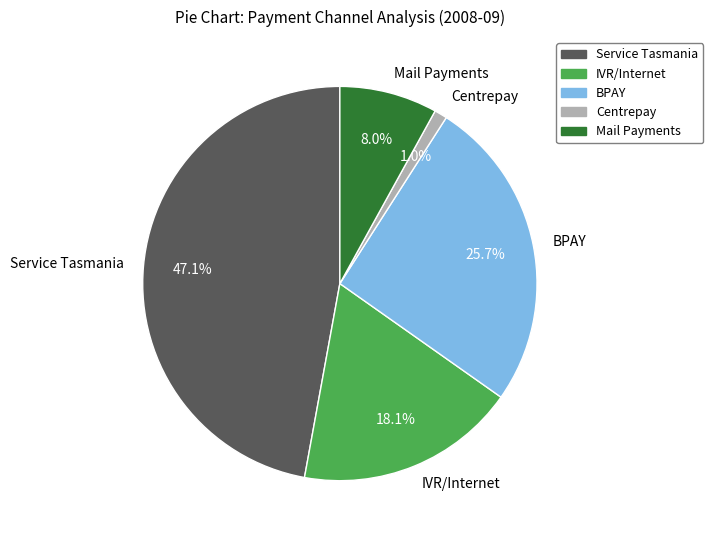

The Service Tasmania slice represents 47% of the pie. True or false?

True